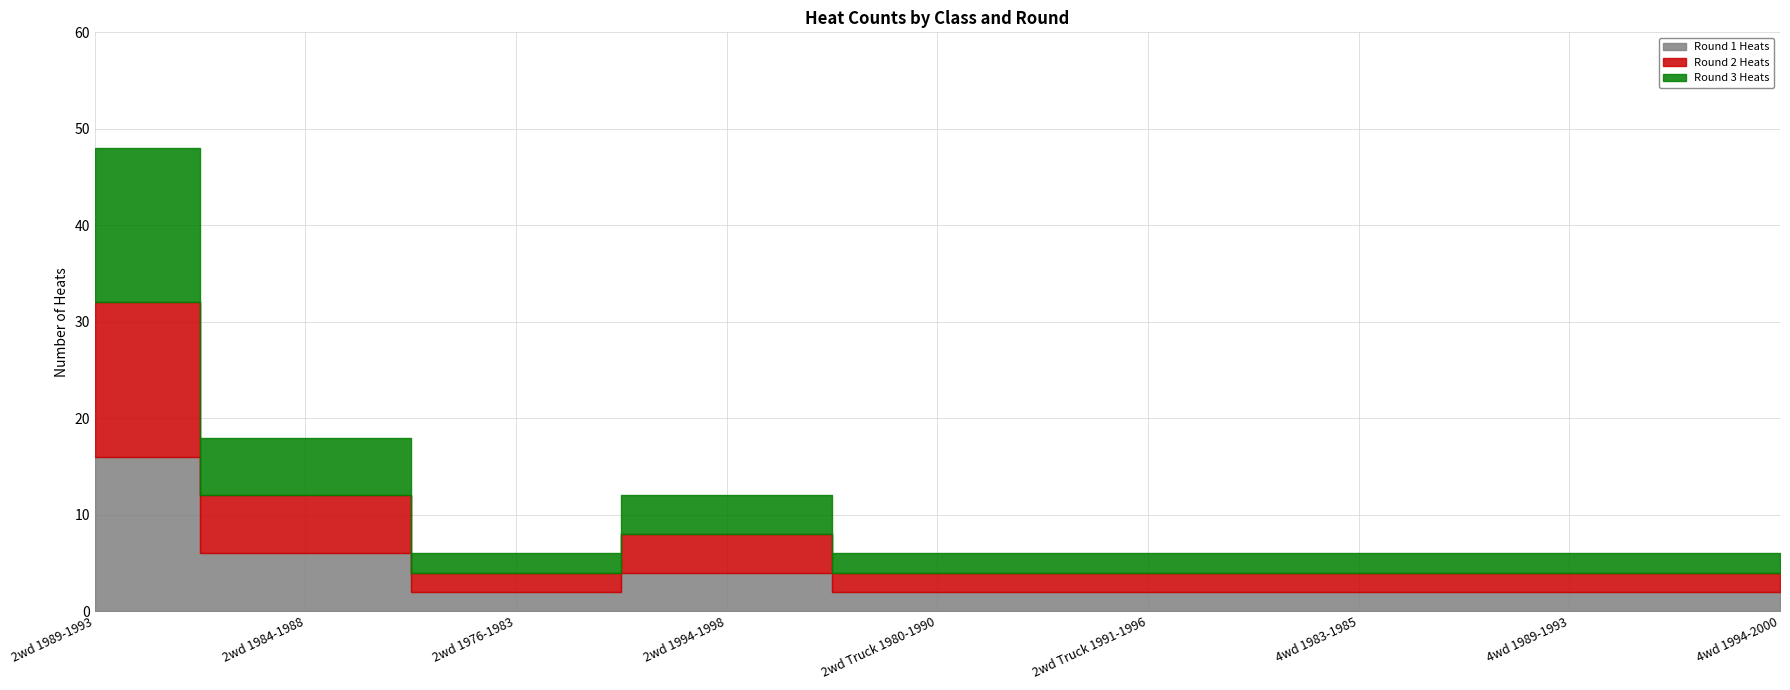

How many data points in Round 1 Heats are above 2?

3